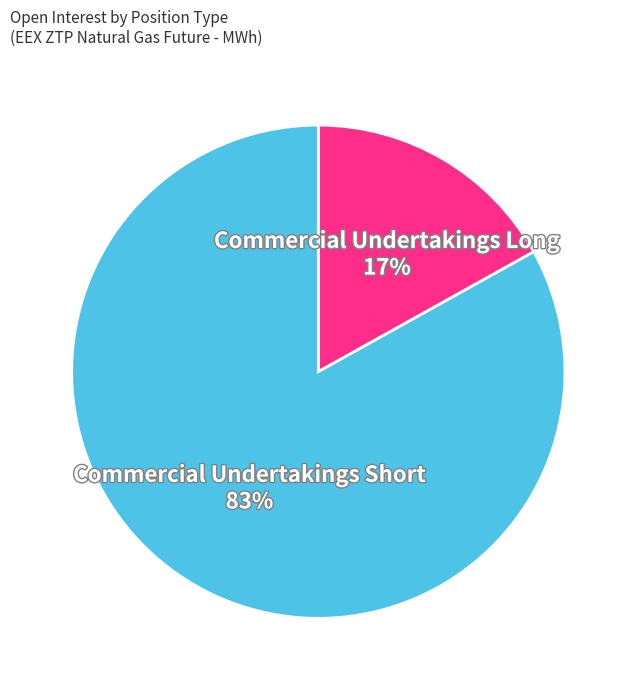

Count the number of slices in the pie.

2